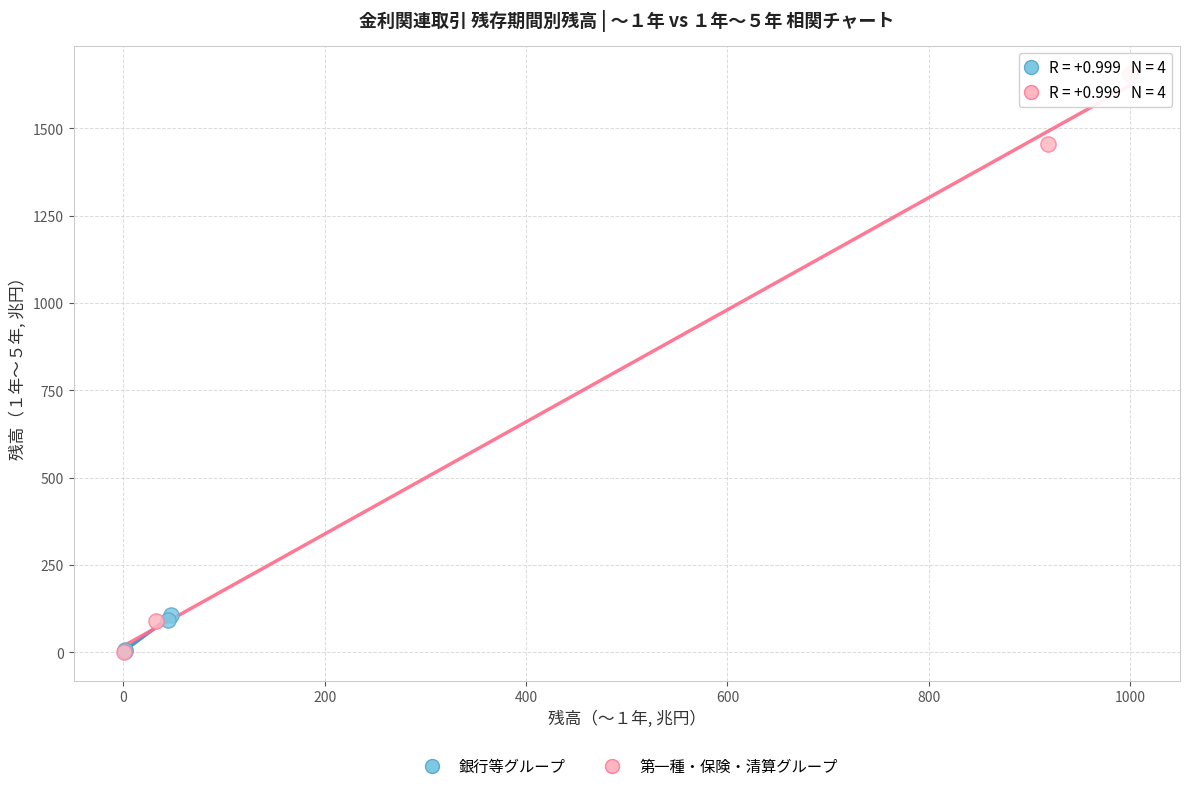

What are all the series names shown in the legend?

銀行等グループ, 第一種・保険・清算グループ